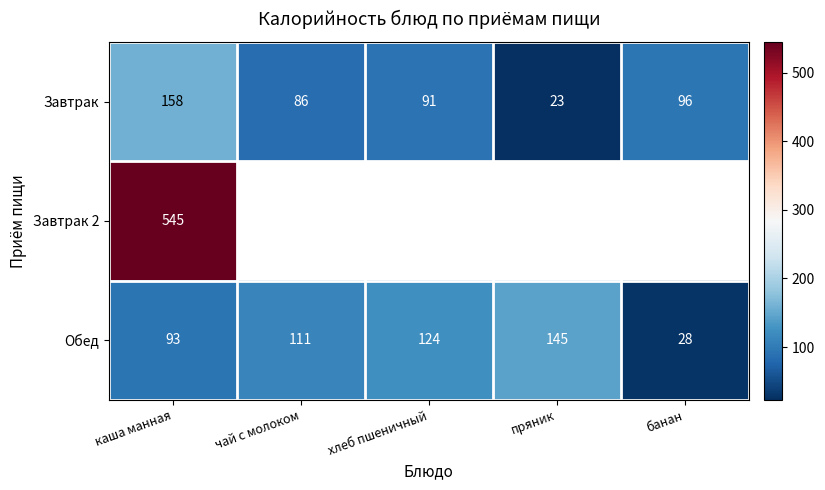

Is it true that Завтрак equals 91 at хлеб пшеничный?

True